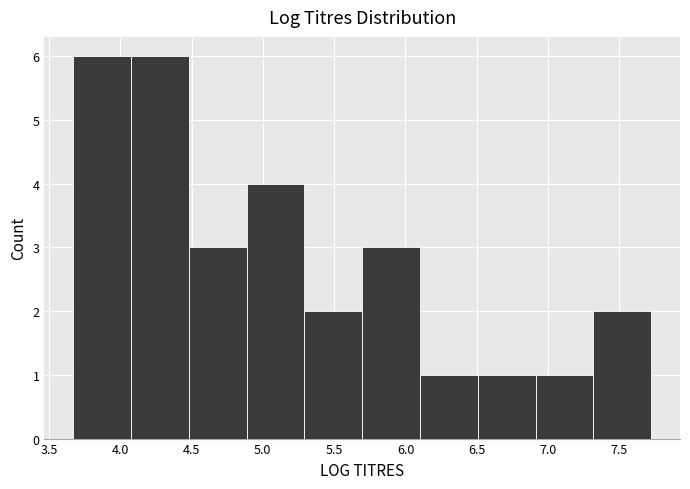

Reading left to right, list every bar in this chart as the range it spans on the x-axis followed by its height. Neither the bar edges nor the heights are printed on the chart, so give them approximately, as read against the axes.

3.65 to 4.10: 6
4.10 to 4.50: 6
4.50 to 4.90: 3
4.90 to 5.30: 4
5.30 to 5.70: 2
5.70 to 6.10: 3
6.10 to 6.50: 1
6.50 to 6.90: 1
6.90 to 7.30: 1
7.30 to 7.70: 2